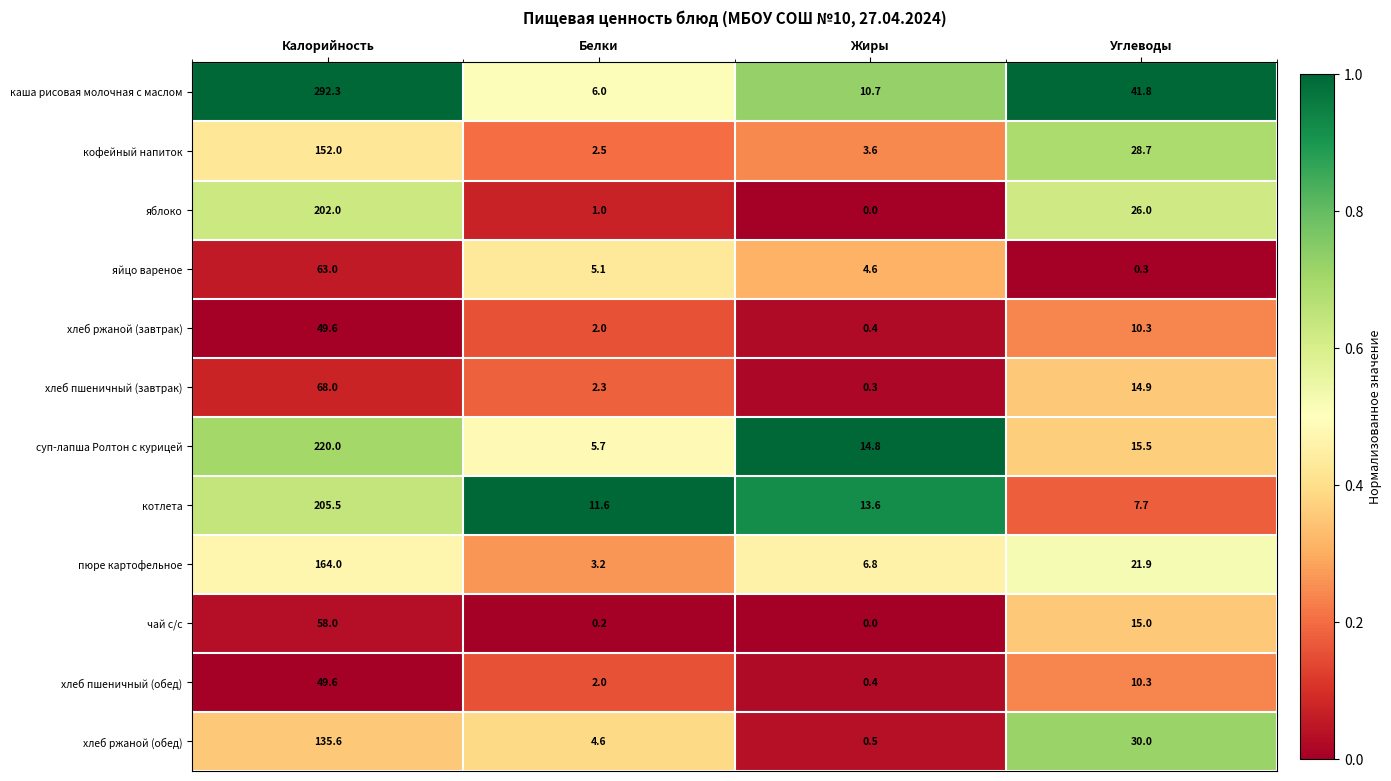

What is the approximate value of суп-лапша Ролтон с курицей at Углеводы?

15.5